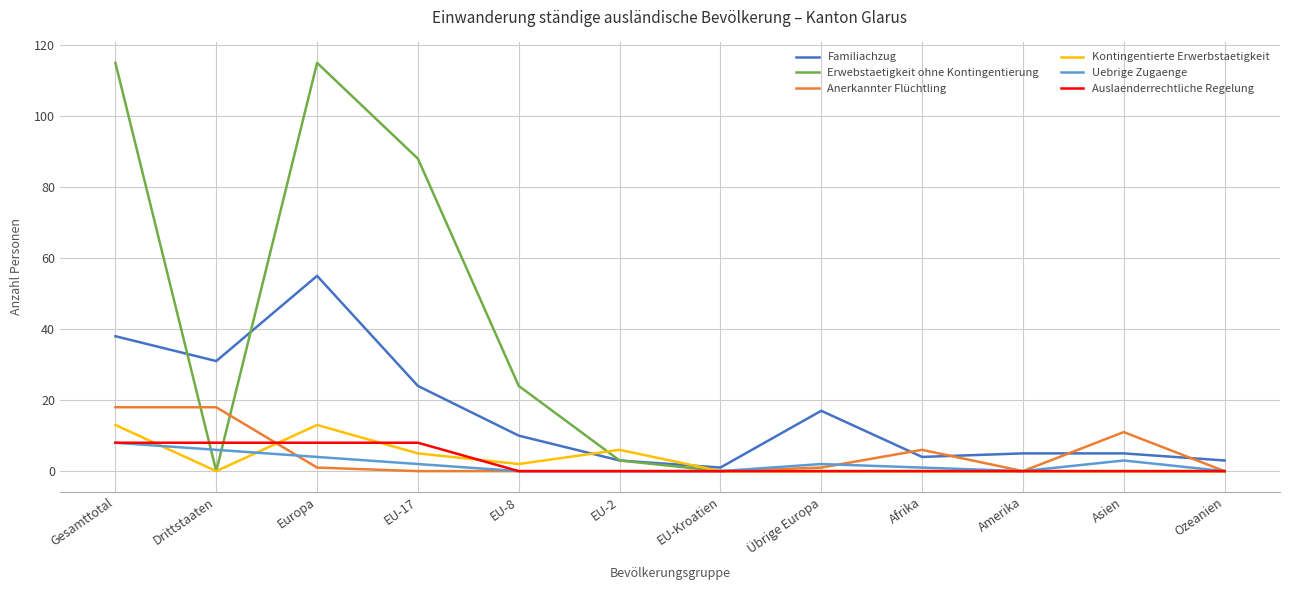

What position from the right is Gesamttotal?

12